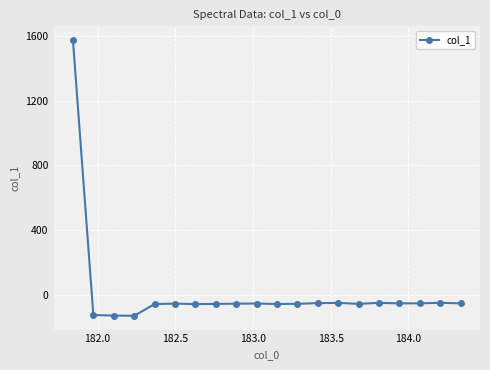

True or false: there are more than 2 points higher than both neighbors.

True